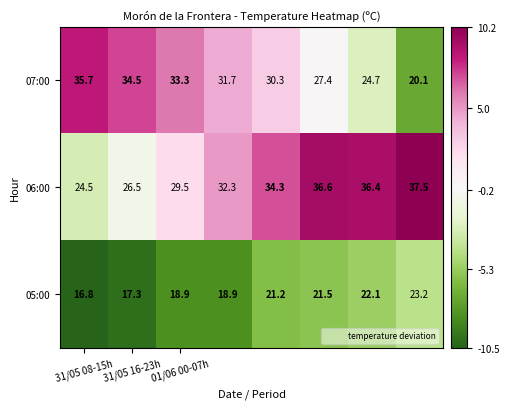

Which series has the largest range (max minus min)?

07:00